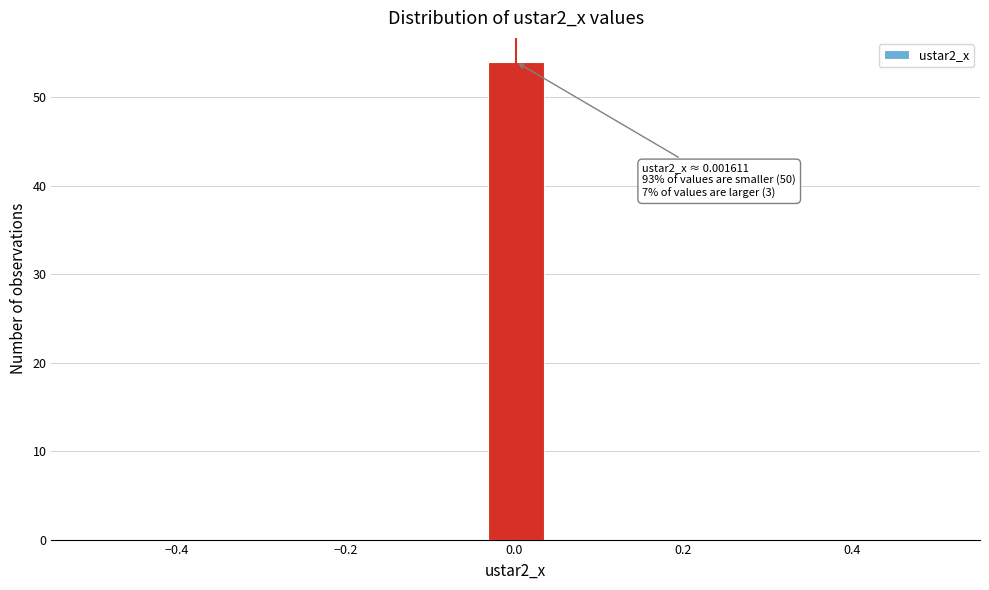

Around what value on the x-axis is the tallest bar? Give the approximate position of its centre, as read against the axis.

0.00